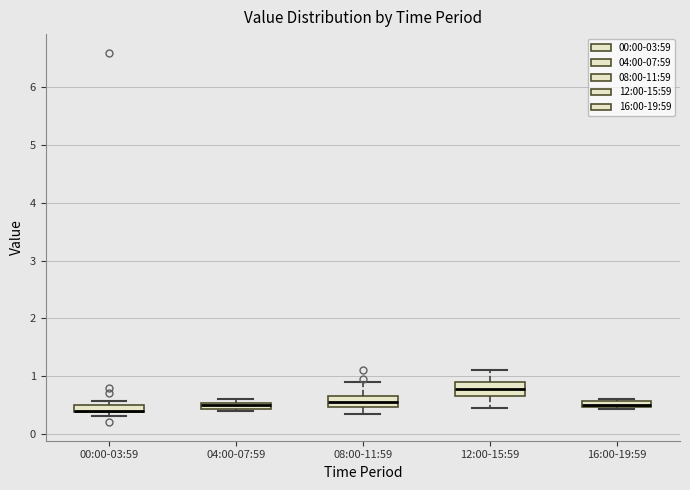

Where is the upper edge of the box for 04:00-07:59 on the y-axis? The values are not printed on the chart, so give them approximately, as read against the axis.

0.5